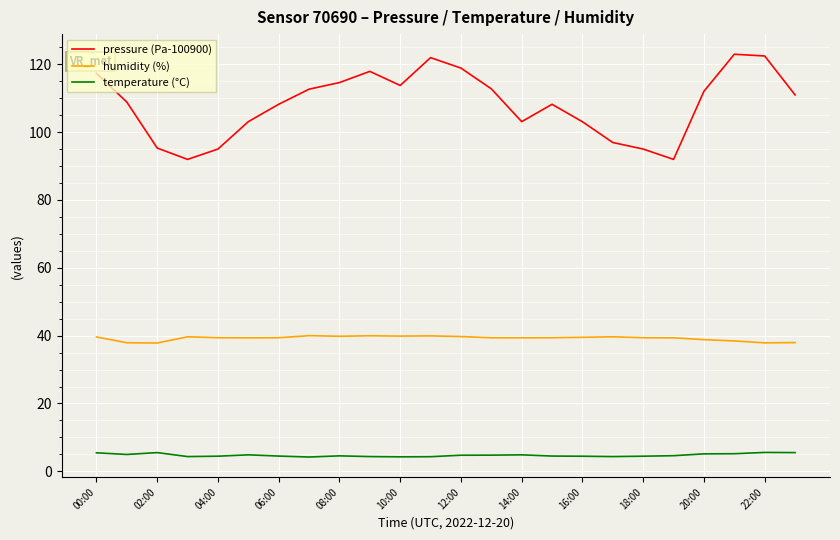

In temperature (°C), how many points are higher than both neighbors (excluding endpoints)?

5